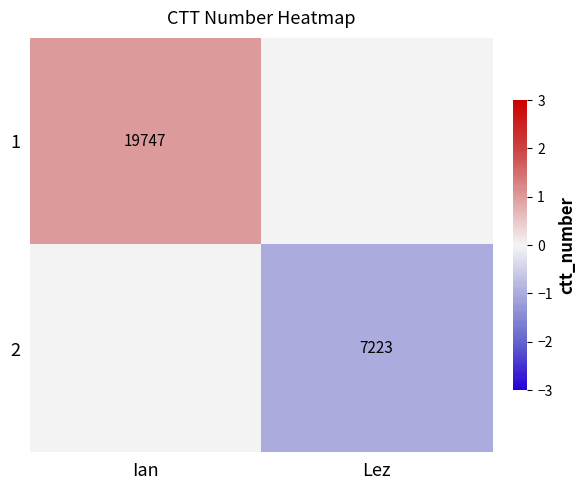

The 2 series shows 7223 at Lez. True or false?

True